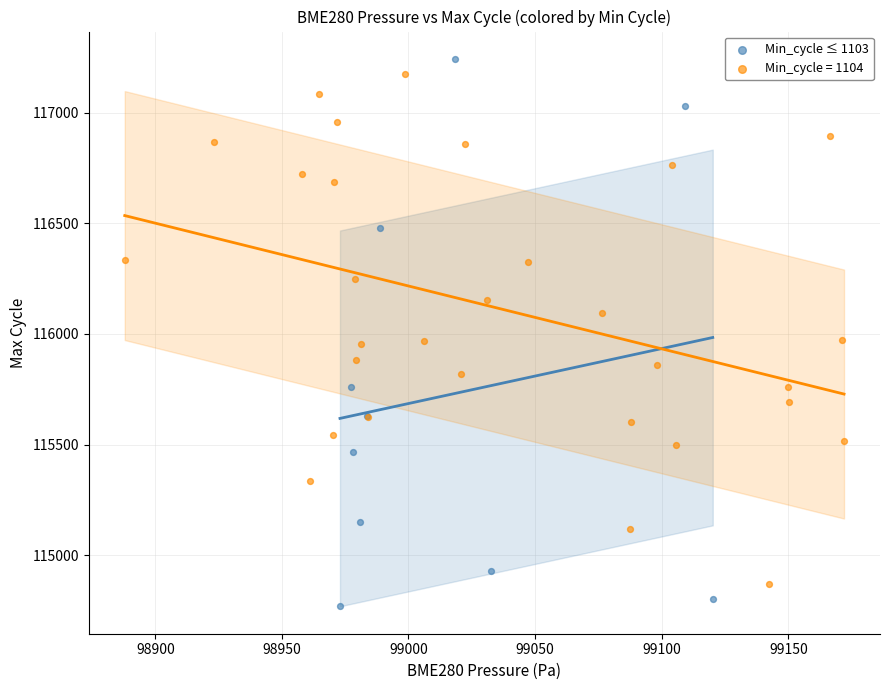

Which series has the widest spread of Y values?

Min_cycle ≤ 1103